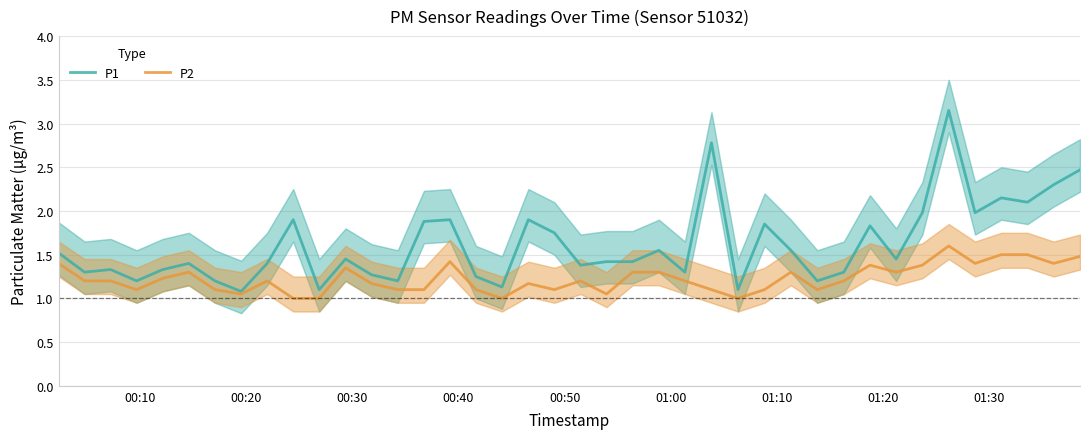

What is the value of the P2 point at the 5th from the left?

1.2